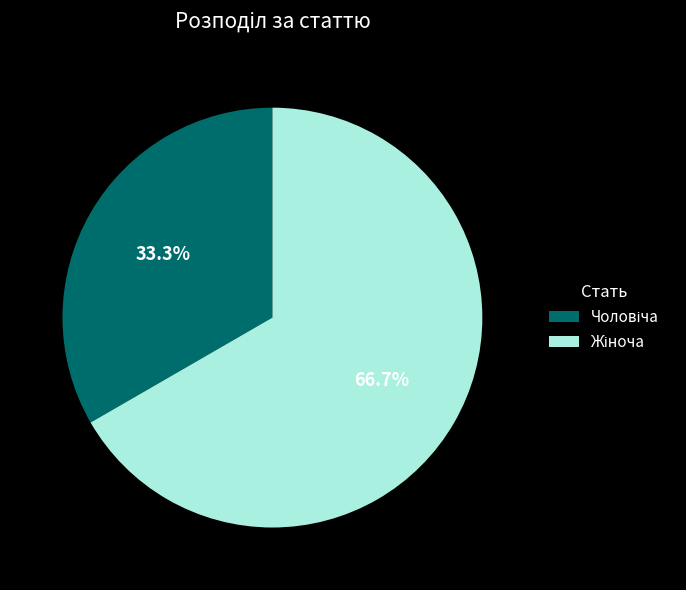

Is there a majority slice in this chart?

Yes